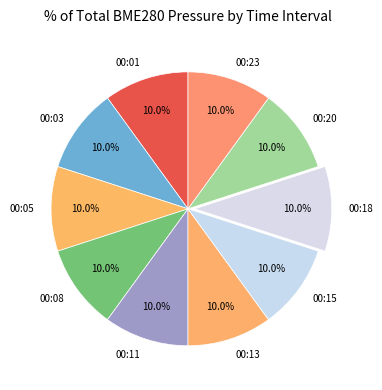

Is there a majority slice in this chart?

No